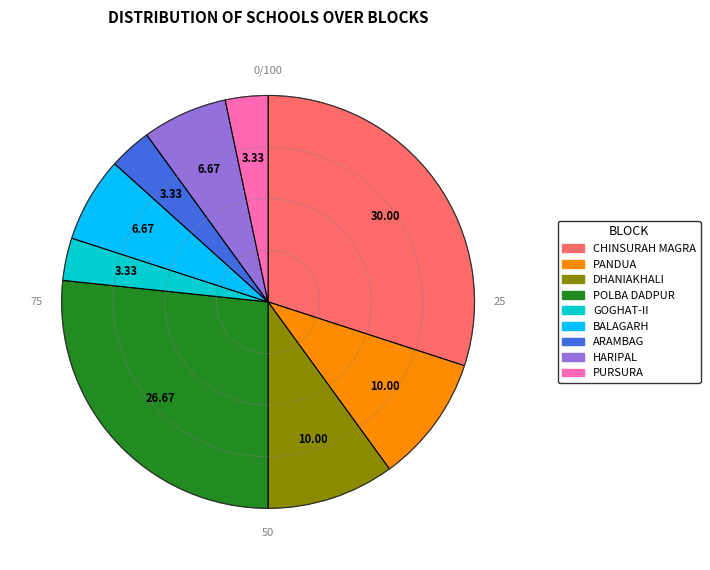

The DHANIAKHALI slice represents 10% of the pie. True or false?

True